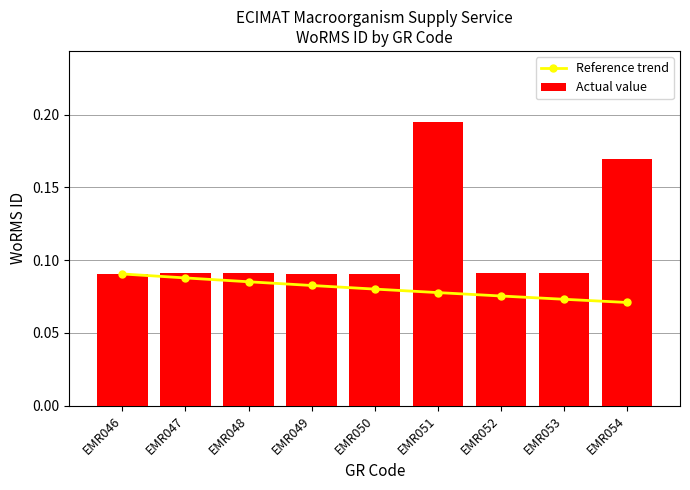

Which series has the largest range (max minus min)?

Actual value